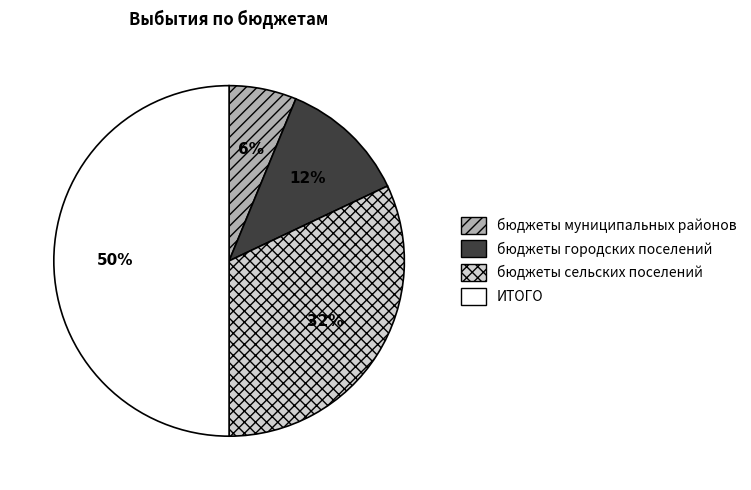

Rank the categories by value from highest to lowest.

ИТОГО, бюджеты сельских поселений, бюджеты городских поселений, бюджеты муниципальных районов